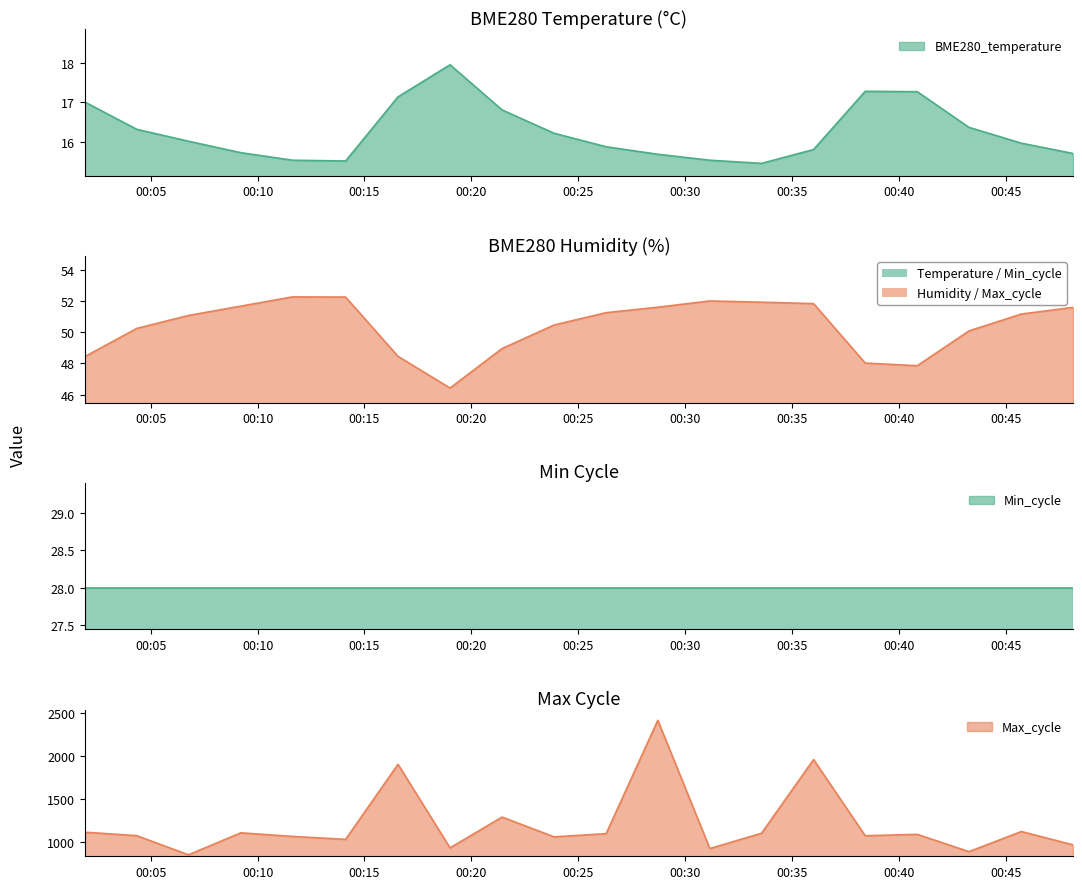

What is the label of the 19th point from the right?

2024/03/20 00:04:21